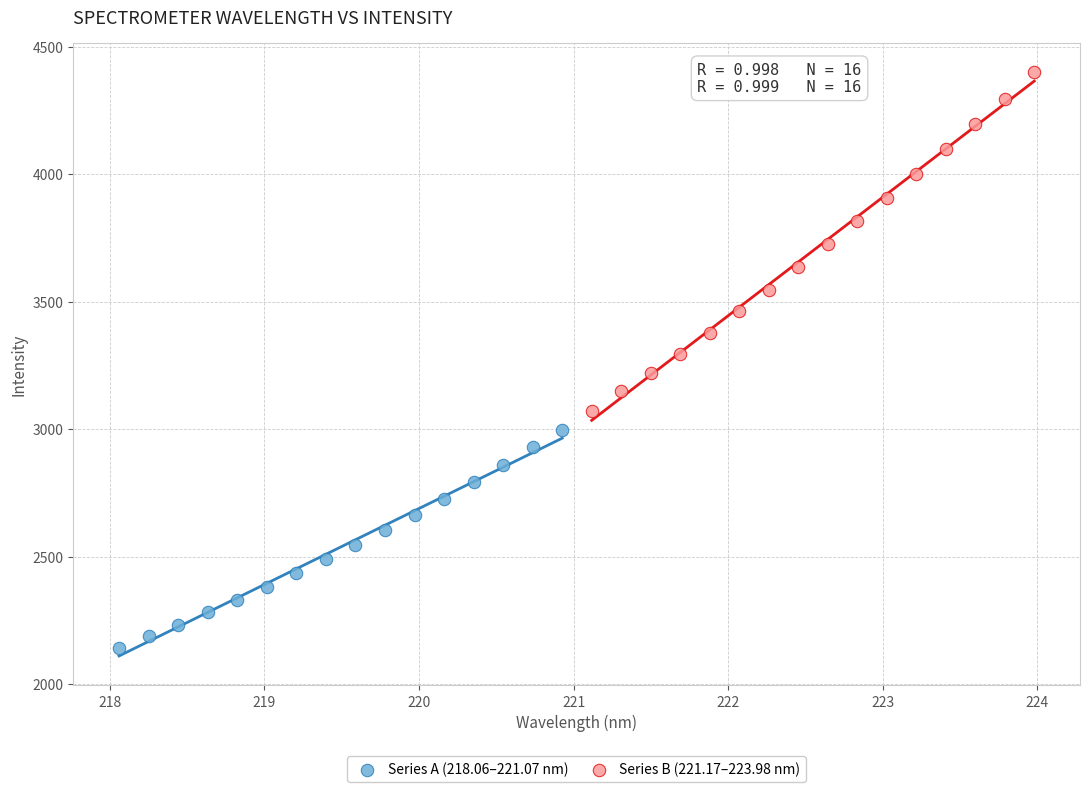

Which series contains the lowest Y value?

Series A (218.06–221.07 nm)